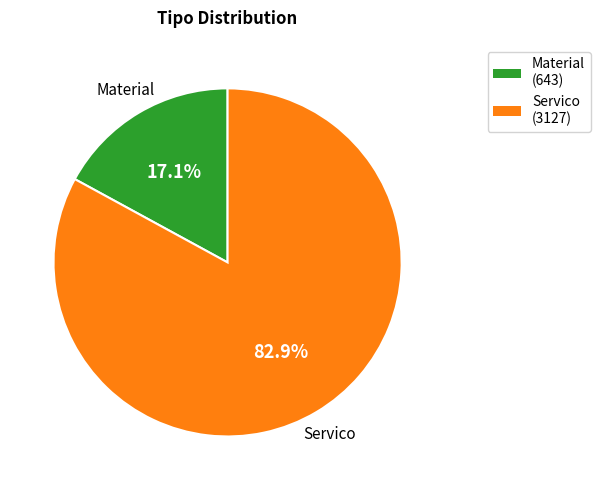

True or false: Material accounts for 17% of the total.

True